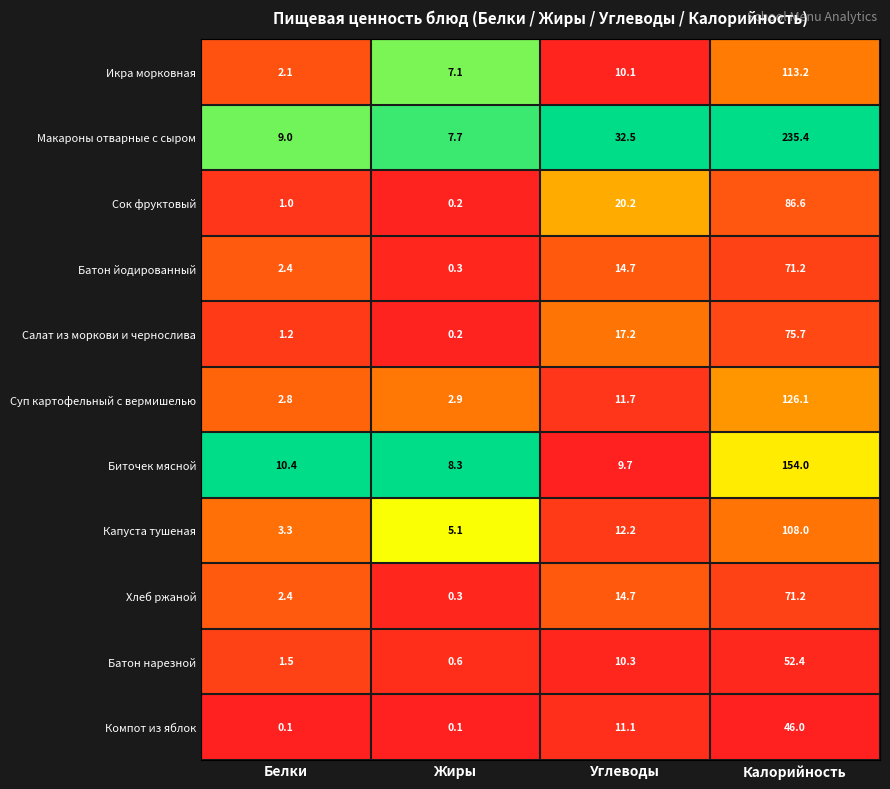

What is the difference between the maximum and minimum values in the Батон йодированный series?

70.9